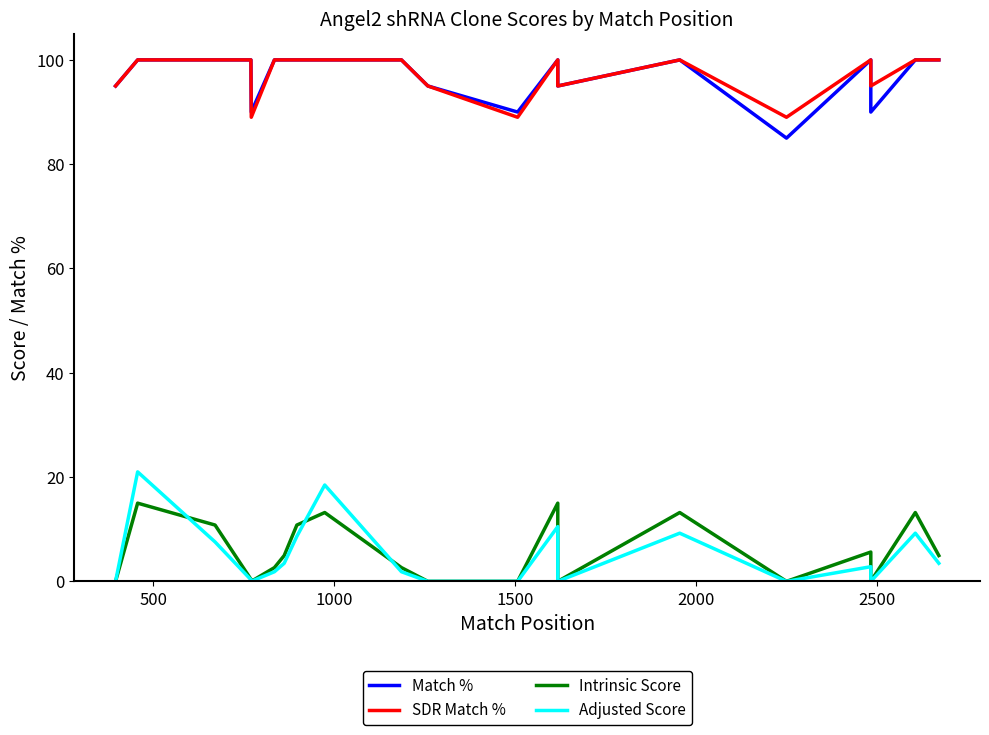

What is the sum of all Adjusted Score values?

98.4